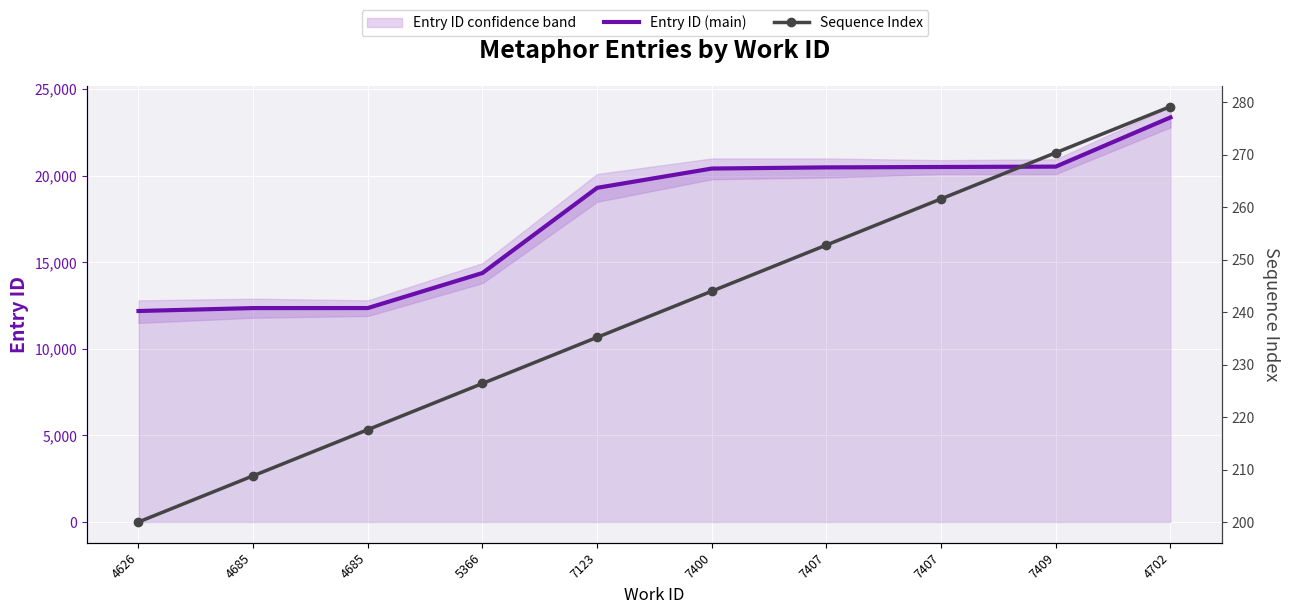

Between 7409 and 4702, which series saw the biggest shift?

Entry ID (main)